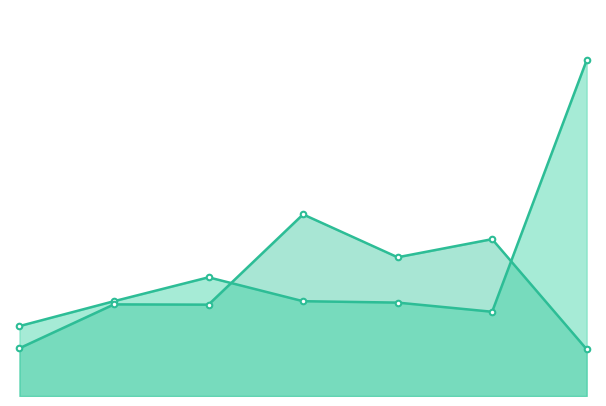

Reading left to right, list all the values displayed in this chart.

Presupuesto Gastos: 954117.0	1294082.0	1620112.0	1294000.0	1275000.0	1150002.0	4583057.0
Gastos Reales: 652080.4	1250626.2	1247013.8	2479334.0	1893842.3	2141000.0	638111.8